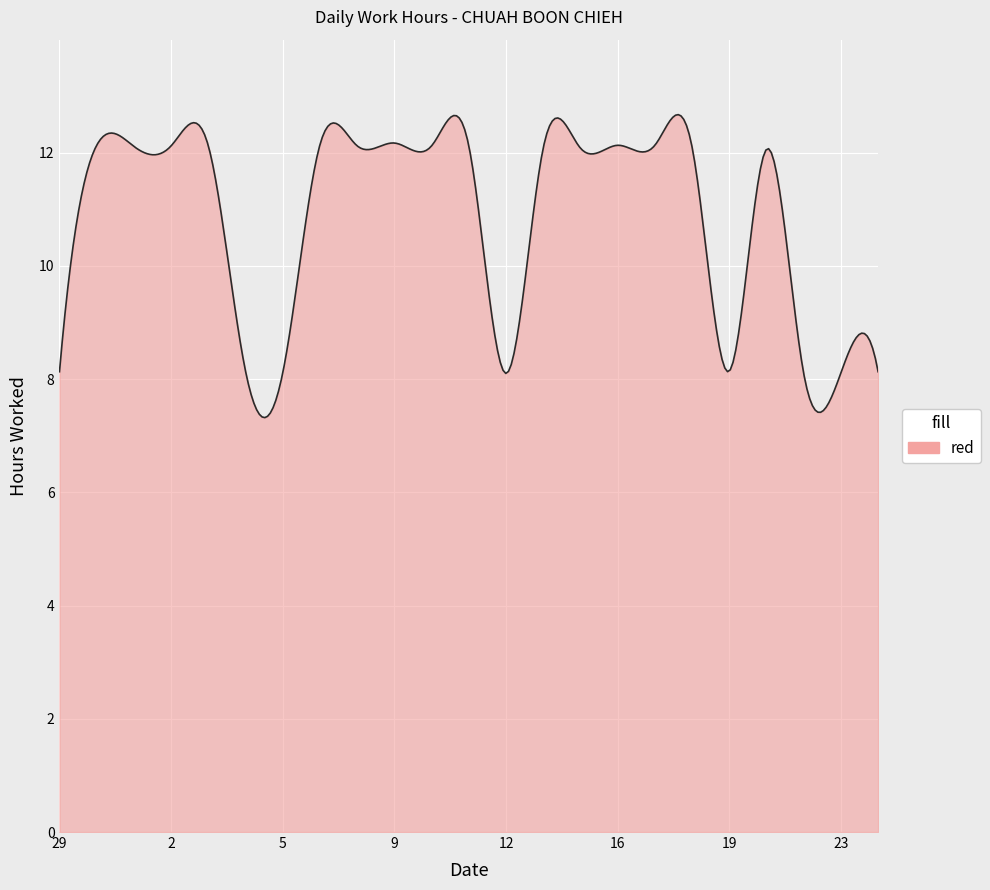

What is the maximum value shown in the chart?

12.7